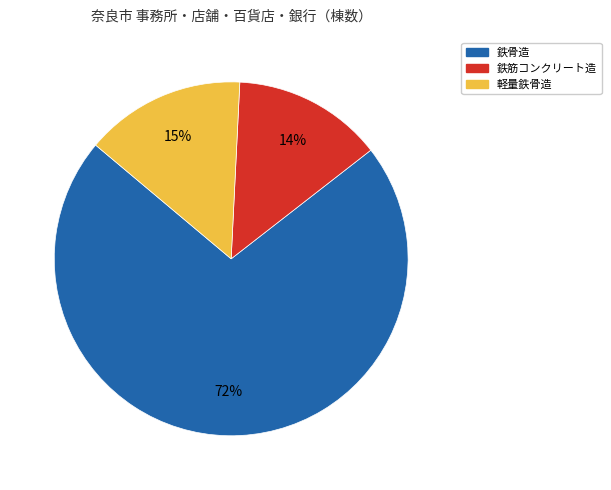

To the nearest percent, what is the average slice percentage?

33%